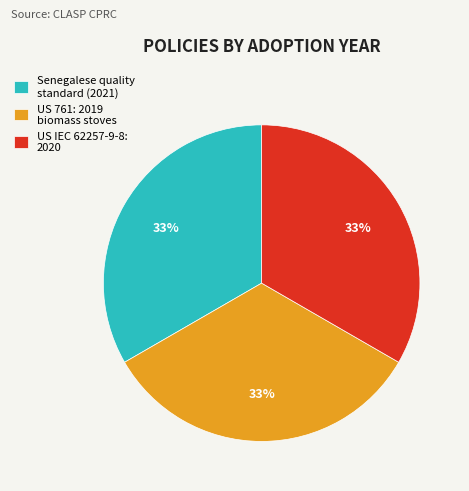

To the nearest percent, what portion does US IEC 62257-9-8: 2020 represent?

33%